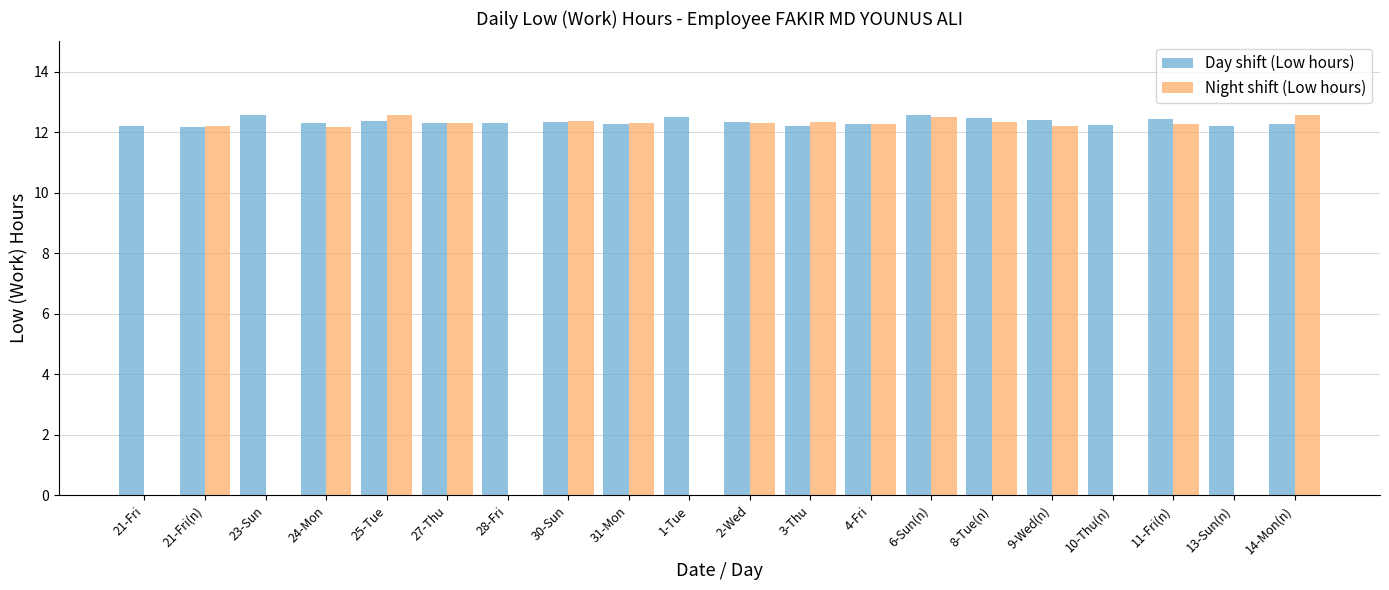

Is the value of Day shift (Low hours) at 11-Fri(n) greater than the value of Night shift (Low hours) at 28-Fri?

Yes